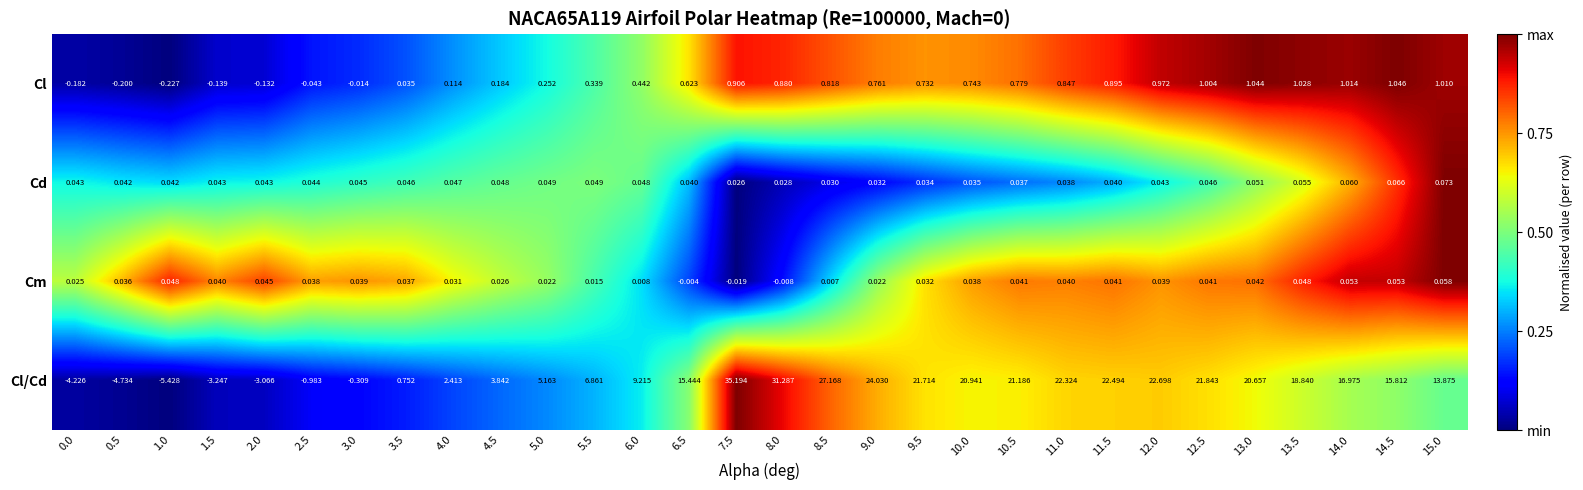

How many values in the Cl/Cd series are below 15?

14